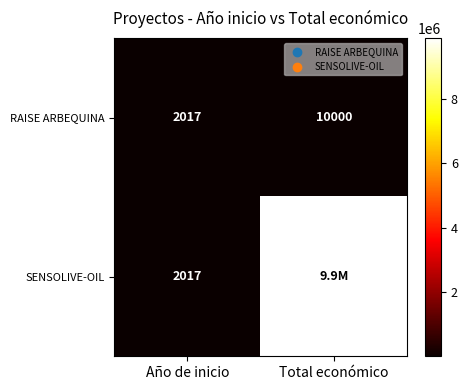

What is the total value across all series at Año de inicio?

4034